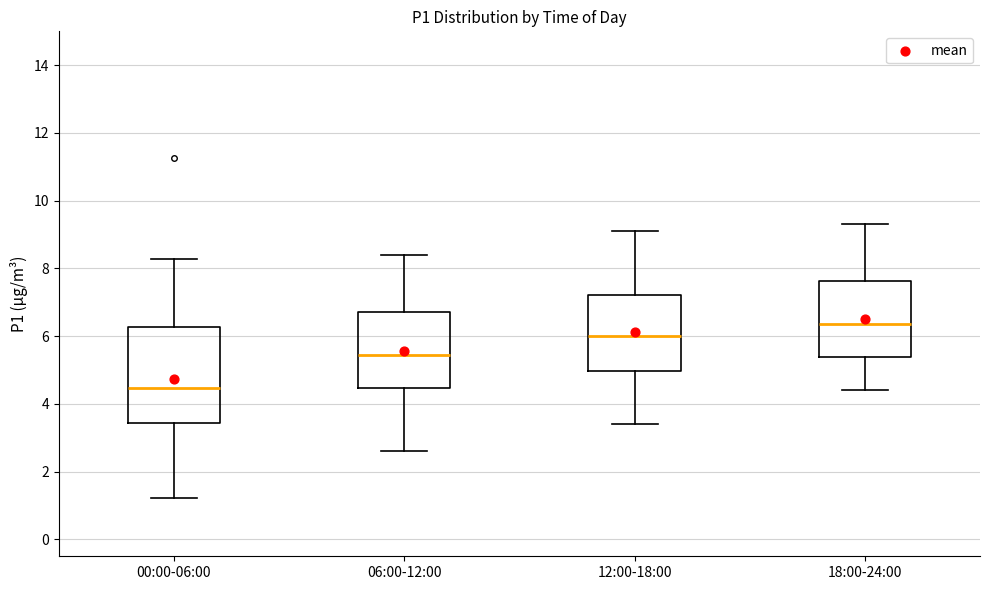

Reading left to right, read every box against the y-axis: the position of its median line, the range the box covers, and the ends of its whiskers. The values are not printed on the chart, so give them approximately, as read against the axis.

00:00-06:00: median 4.4, box 3.4 to 6.2, whiskers 1.2 to 8.2
06:00-12:00: median 5.4, box 4.4 to 6.8, whiskers 2.6 to 8.4
12:00-18:00: median 6.0, box 5.0 to 7.2, whiskers 3.4 to 9.2
18:00-24:00: median 6.4, box 5.4 to 7.6, whiskers 4.4 to 9.4